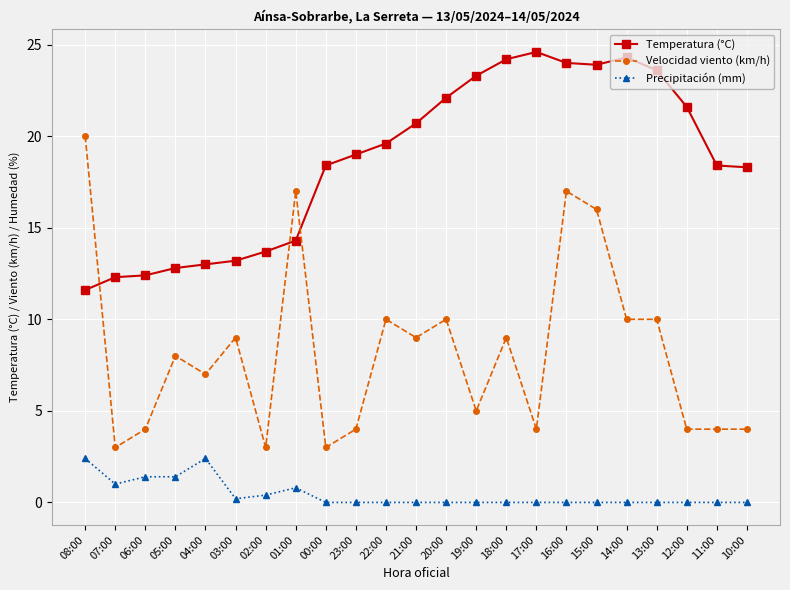

Between 05:00 and 18:00, which series saw the biggest shift?

Temperatura (°C)